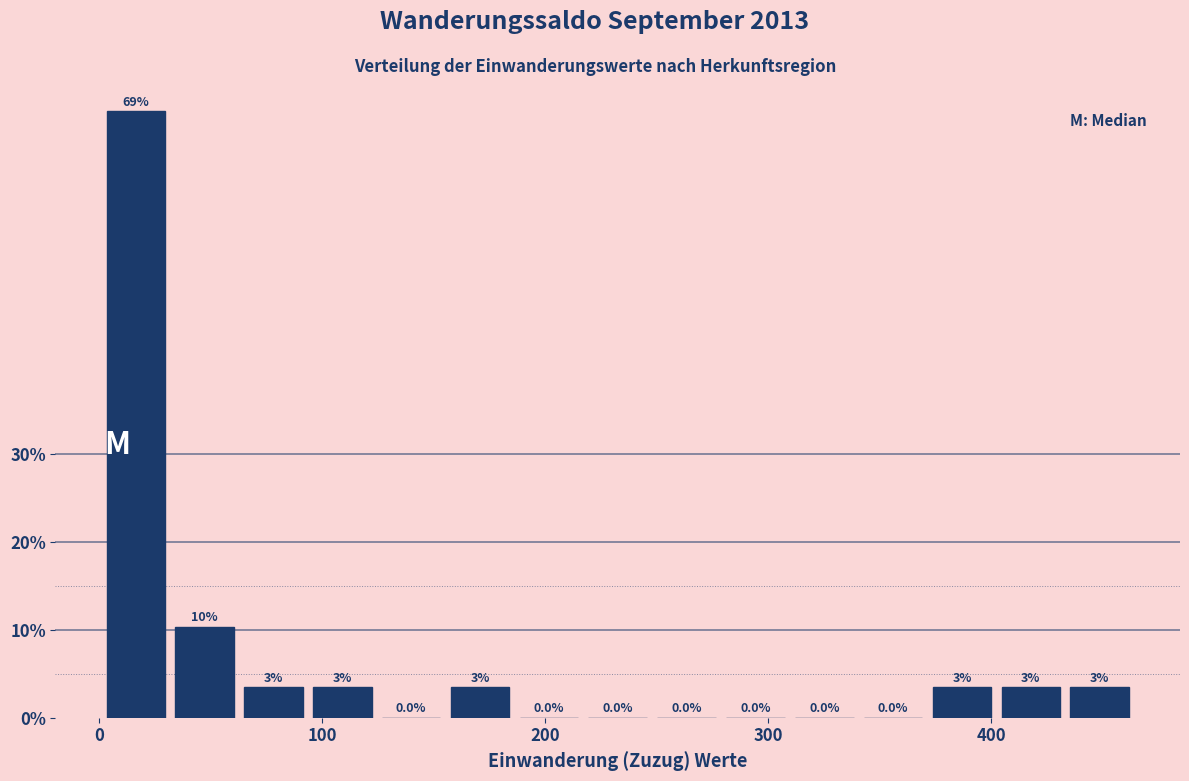

Read against the x-axis, roughly where is the centre of the tallest bar?

20